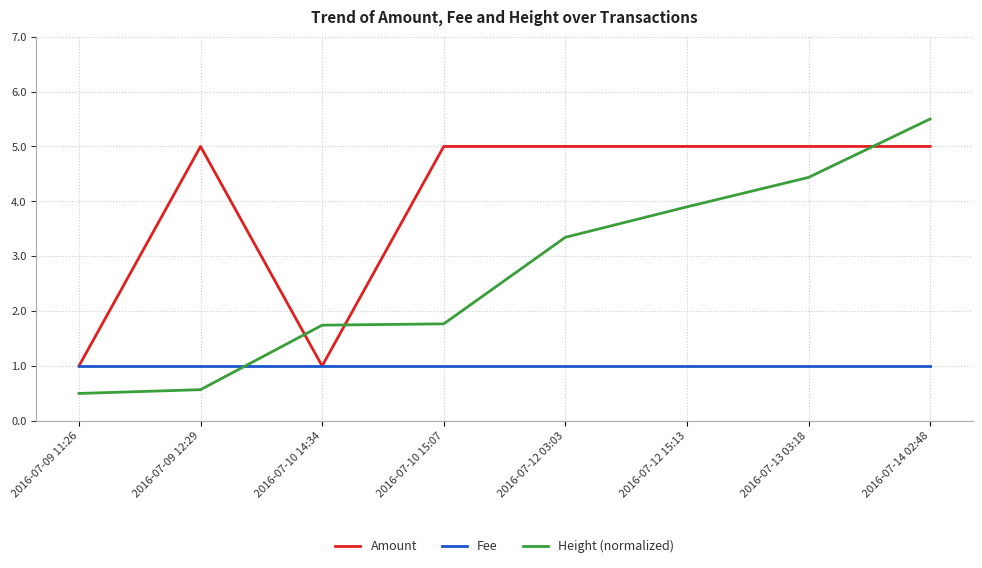

At which label is Height (normalized) closest to 3?

2016-07-12 03:03